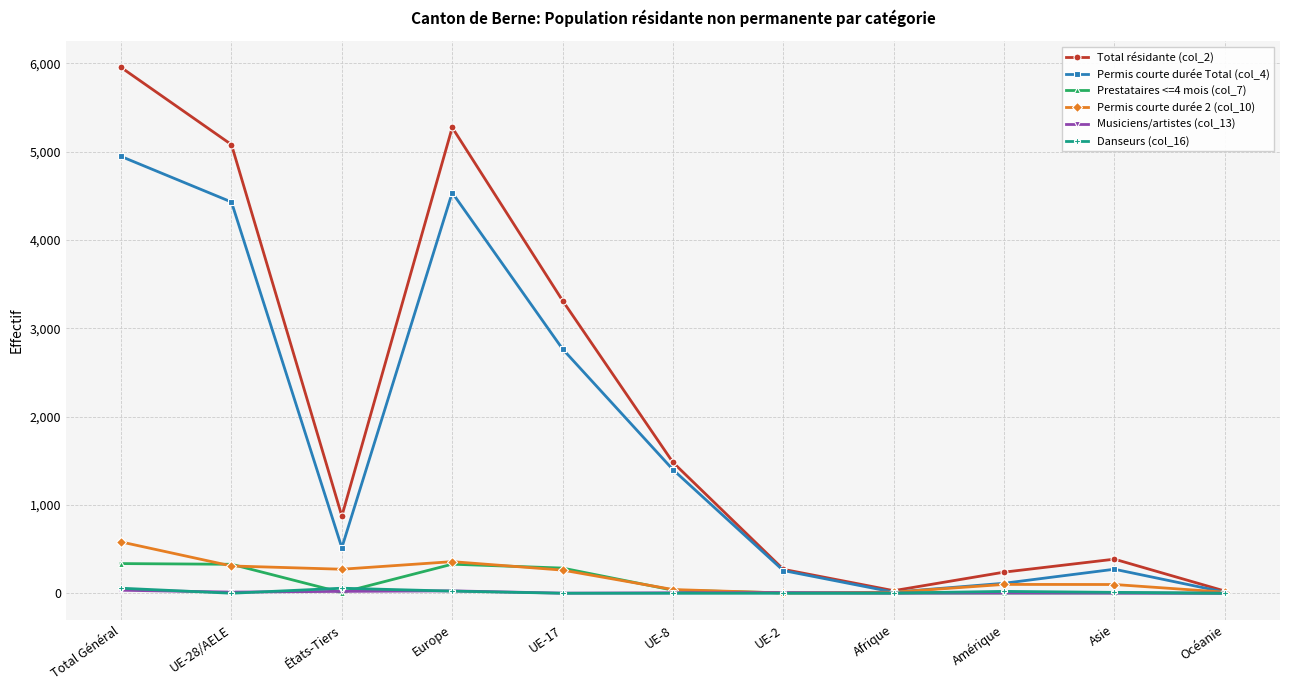

True or false: Total résidante (col_2) has more than 0 points higher than both neighbors.

True